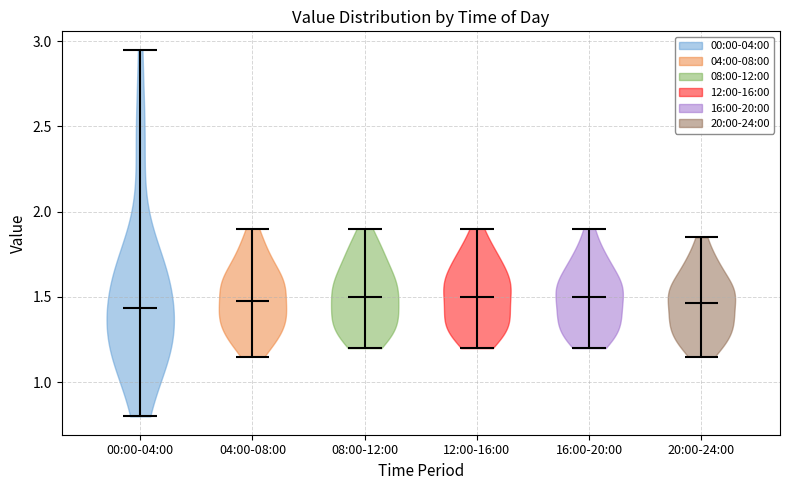

Reading left to right, read every violin against the y-axis: where its median line is, and the lowest and highest points it reaches. The values are not printed on the chart, so give them approximately, as read against the axis.

00:00-04:00: median line 1.45, lowest point 0.80, highest point 2.95
04:00-08:00: median line 1.50, lowest point 1.15, highest point 1.90
08:00-12:00: median line 1.50, lowest point 1.20, highest point 1.90
12:00-16:00: median line 1.50, lowest point 1.20, highest point 1.90
16:00-20:00: median line 1.50, lowest point 1.20, highest point 1.90
20:00-24:00: median line 1.45, lowest point 1.15, highest point 1.85